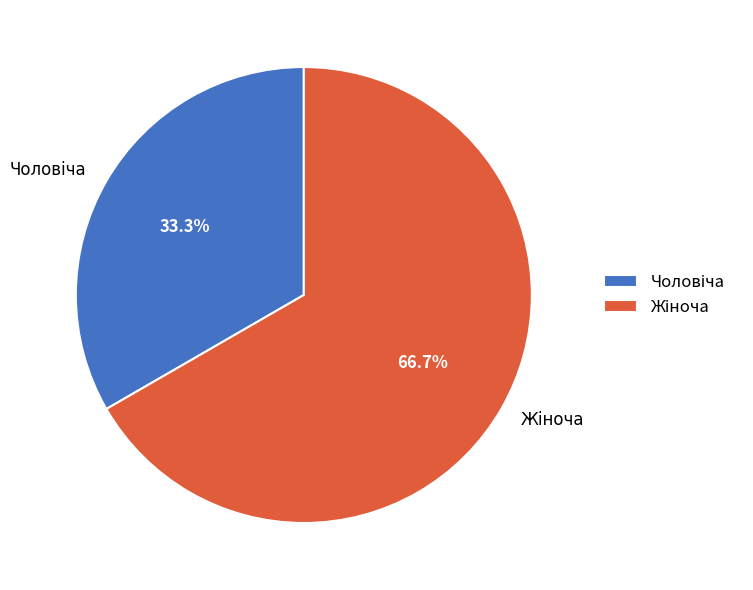

Is there any slice that represents more than half of the pie?

Yes